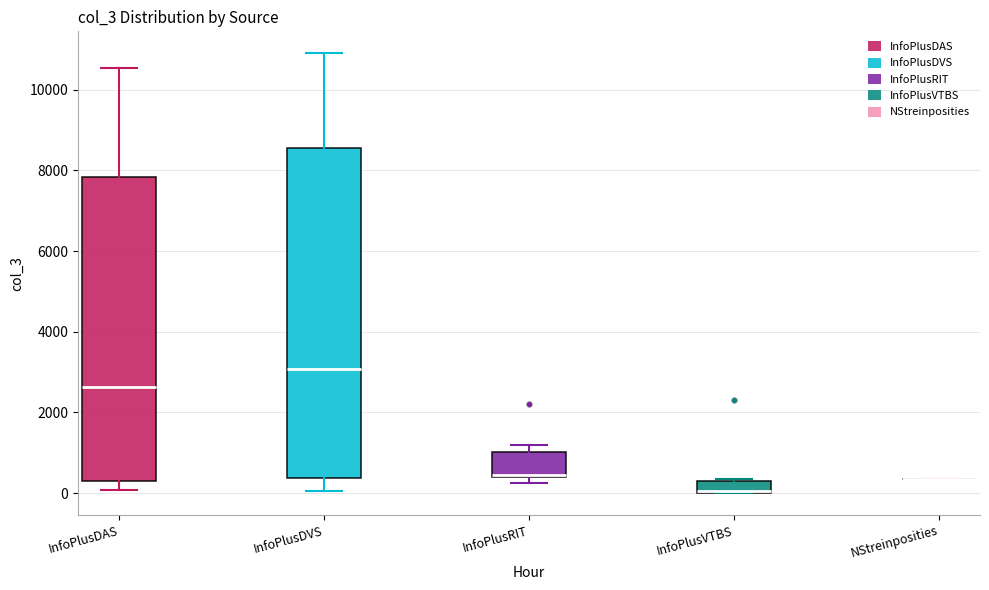

Where is the upper edge of the box for InfoPlusRIT on the y-axis? The values are not printed on the chart, so give them approximately, as read against the axis.

1000